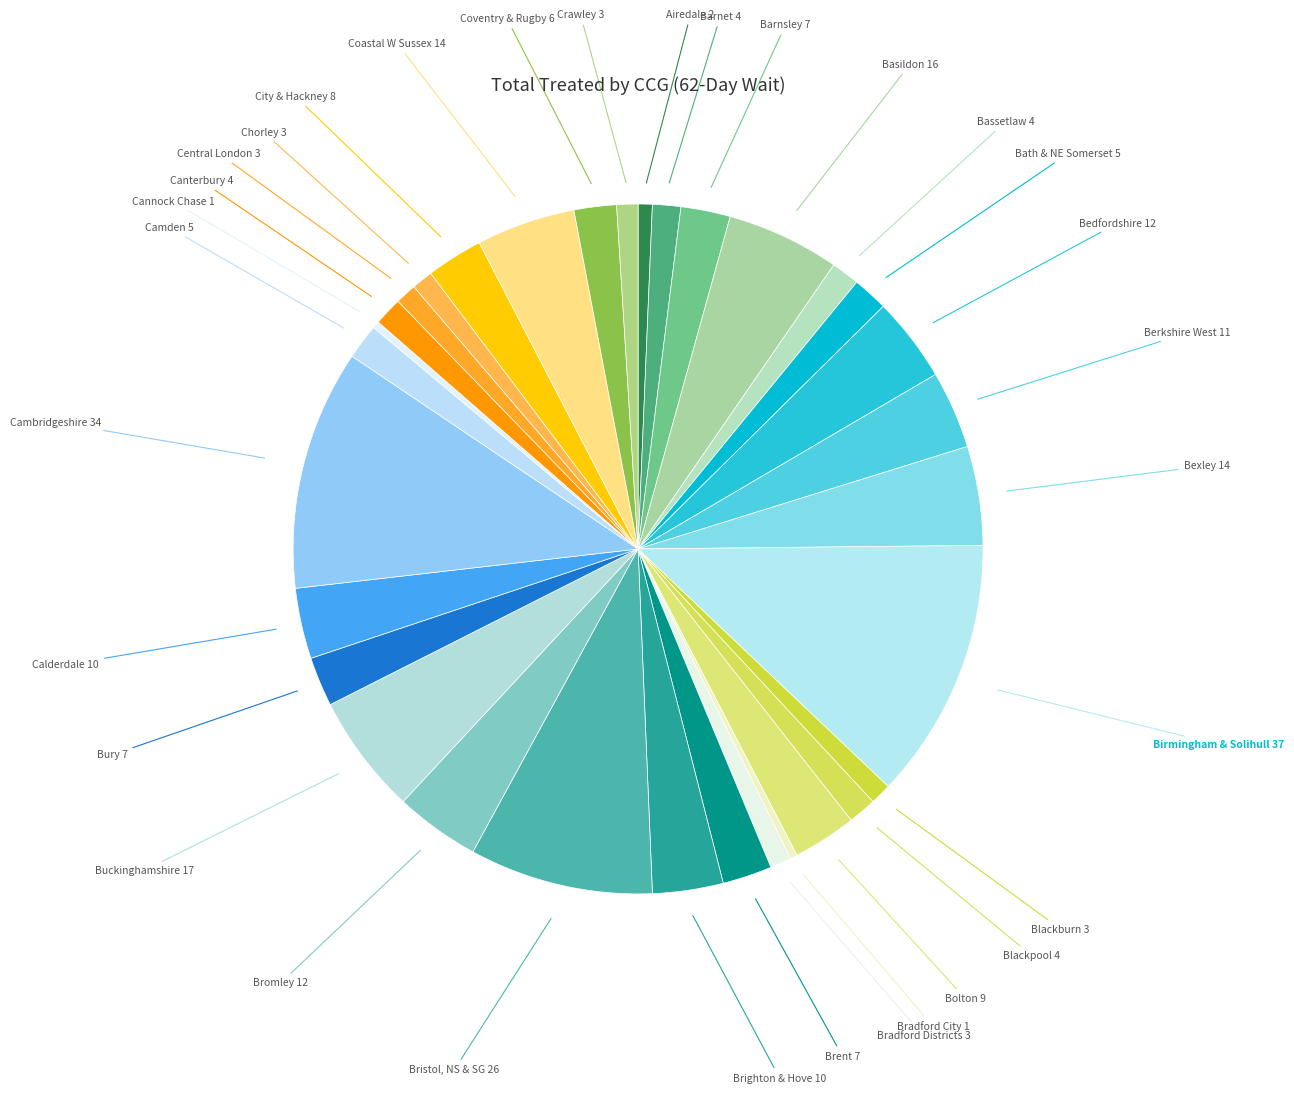

Does any single category account for the majority?

No